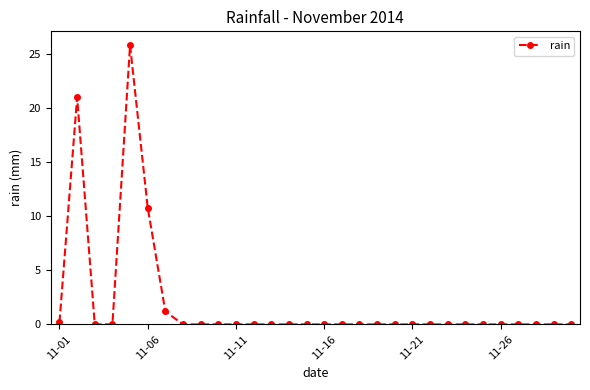

What is the value of the 7th point from the left?

1.2